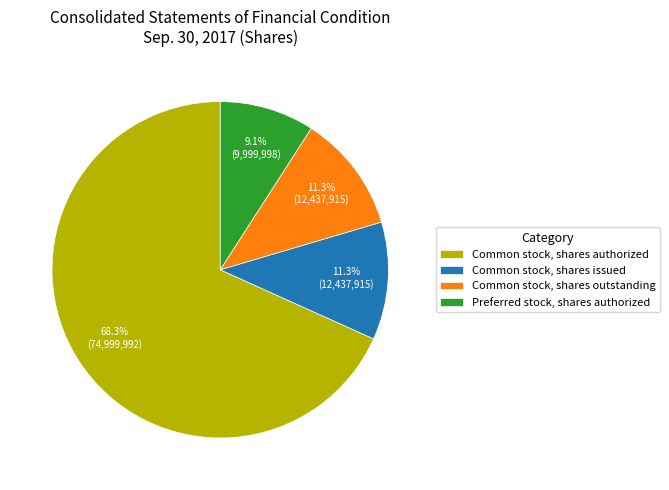

Which category has the biggest portion of the pie?

Common stock, shares authorized